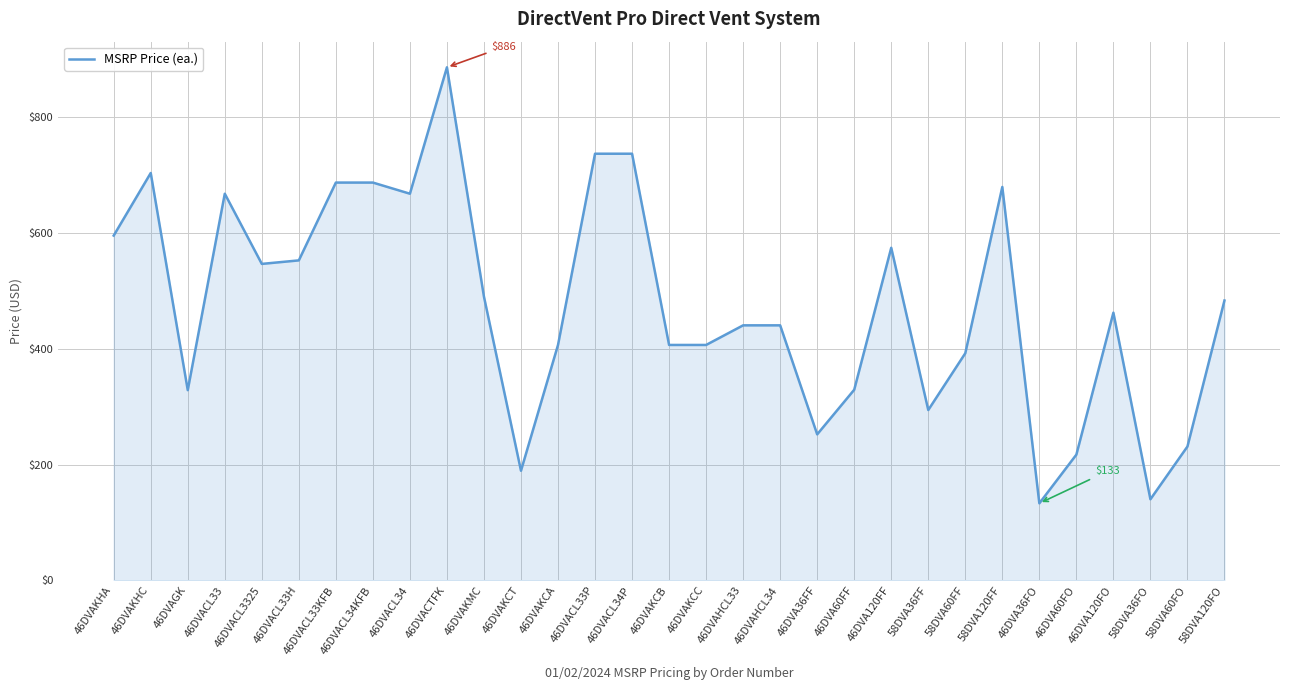

Is it true that the value at 46DVAKCB is 644.6?

False